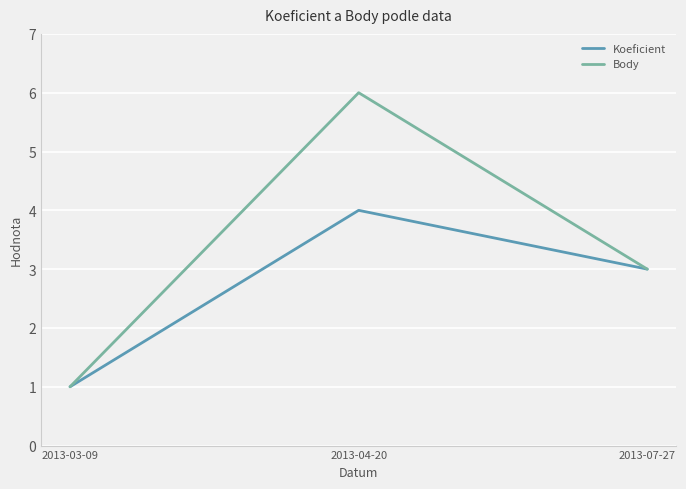

Rank the series by their average value, from lowest to highest.

Koeficient, Body